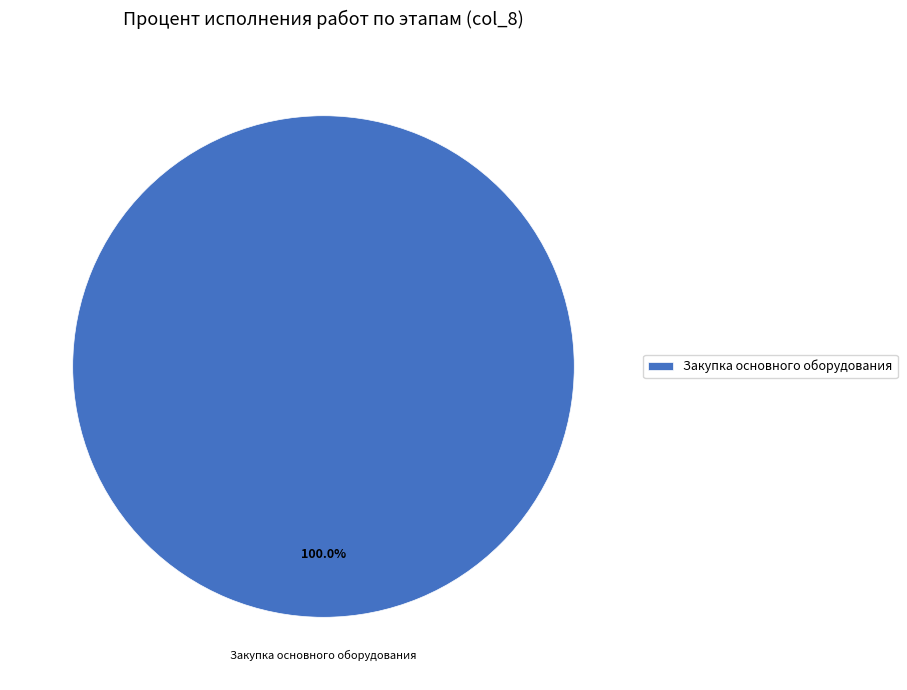

Count the number of slices in the pie.

1